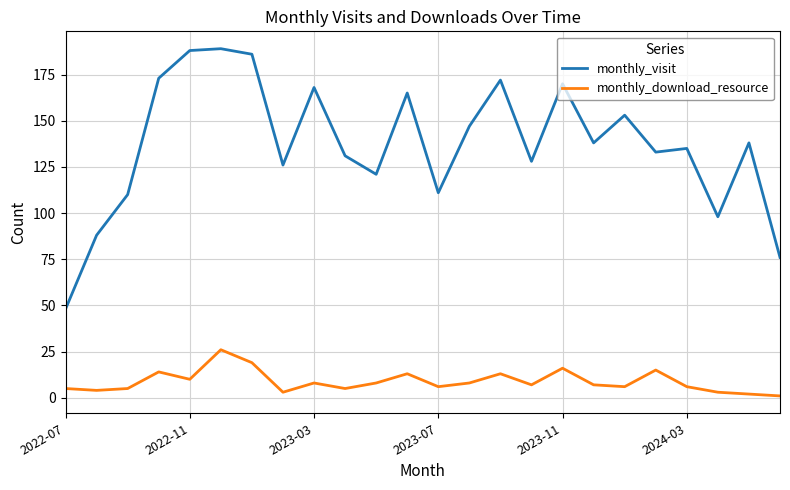

Which series has the largest total across all categories?

monthly_visit